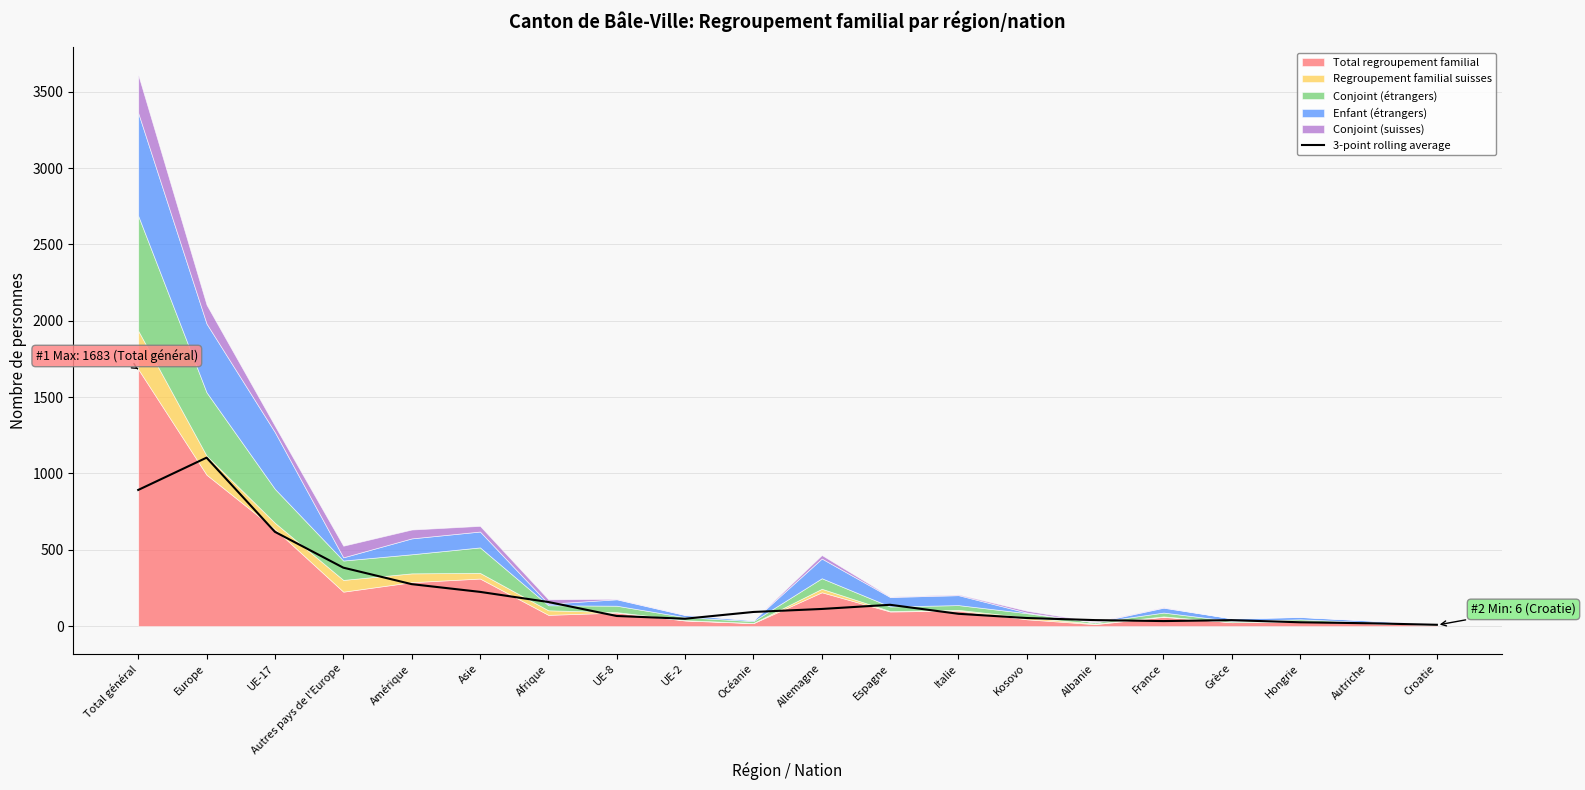

Reading left to right, what are all the values shown in this chart?

Total général=891.3	Europe=1103.0	UE-17=617.0	Autres pays de l'Europe=382.3	Amérique=274.3	Asie=223.7	Afrique=157.3	UE-8=65.7	UE-2=47.7	Océanie=92.0	Allemagne=111.7	Espagne=139.0	Italie=80.0	Kosovo=52.3	Albanie=38.7	France=32.3	Grèce=38.3	Hongrie=24.3	Autriche=18.0	Croatie=8.0